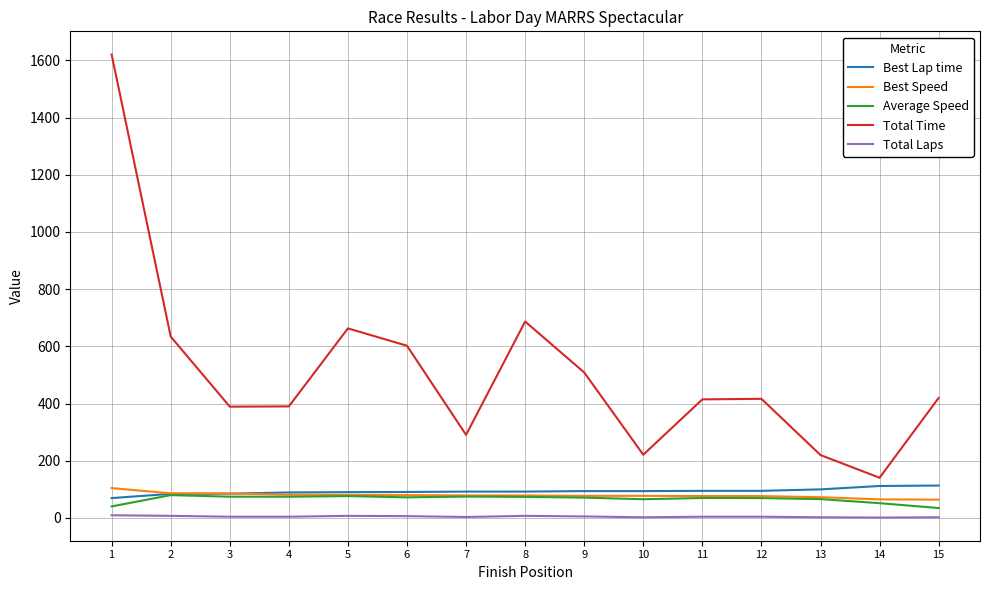

What is the total value across all series at 9?

754.9